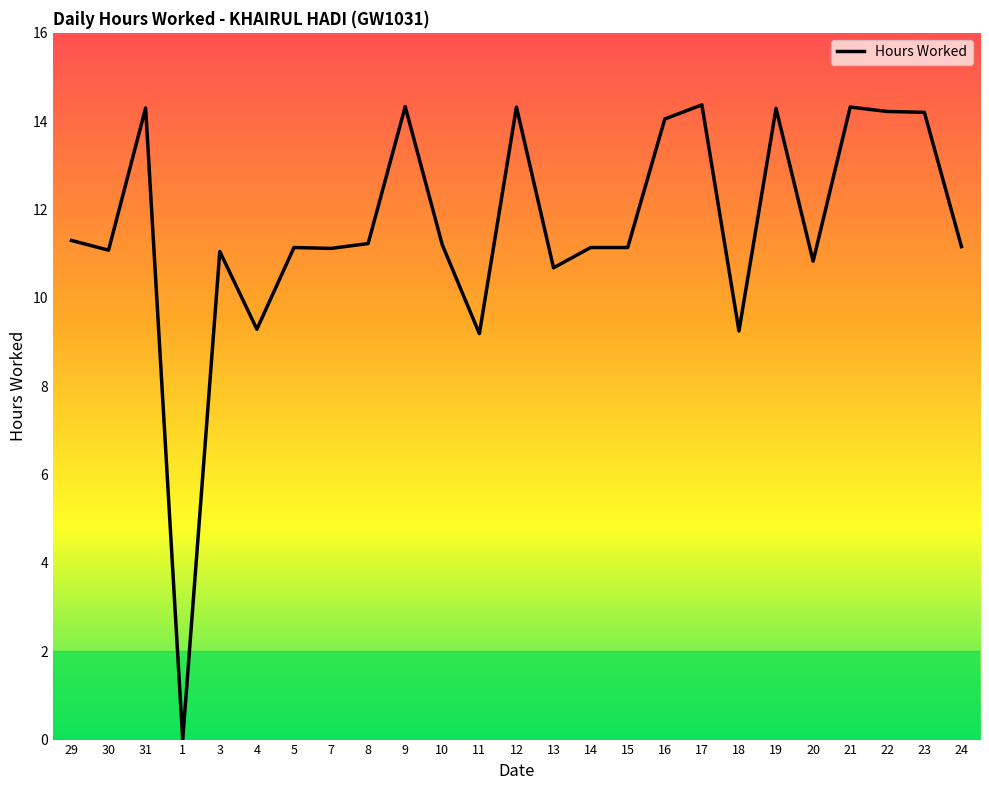

The value at 20 is 10.8. True or false?

True